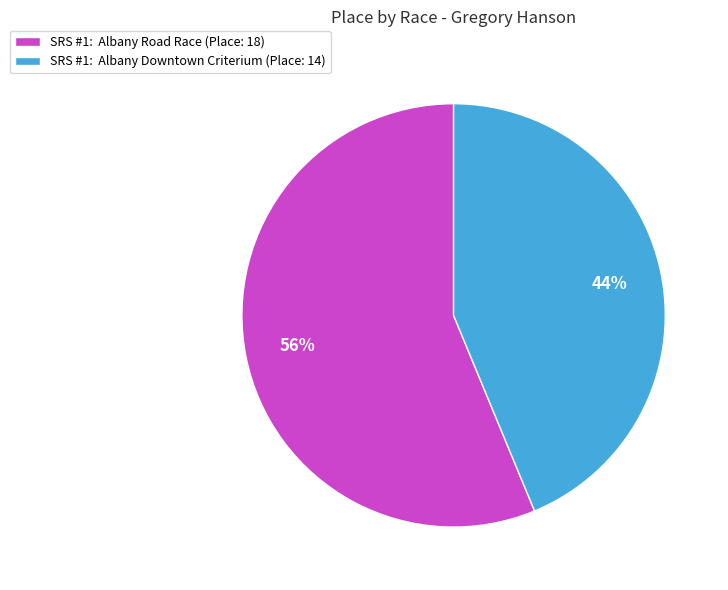

To the nearest percent, what portion does SRS #1: Albany Downtown Criterium (Place: 14) represent?

44%